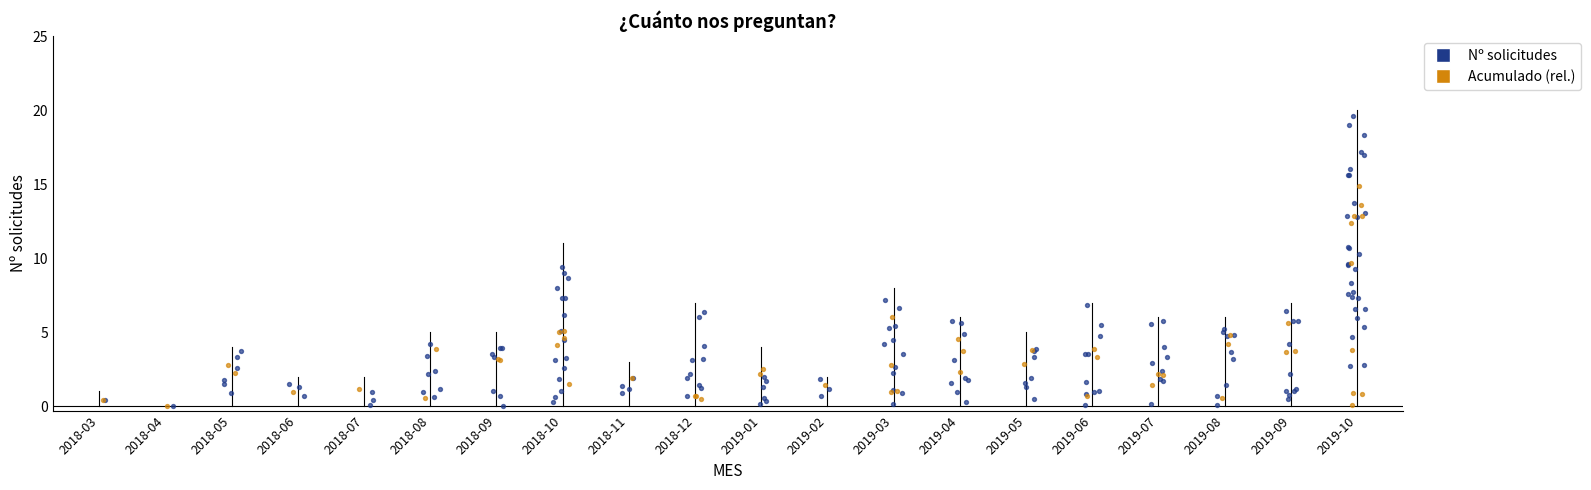

Approximately how many times larger is the value at 2019-06 compared to 2019-08?

1.2